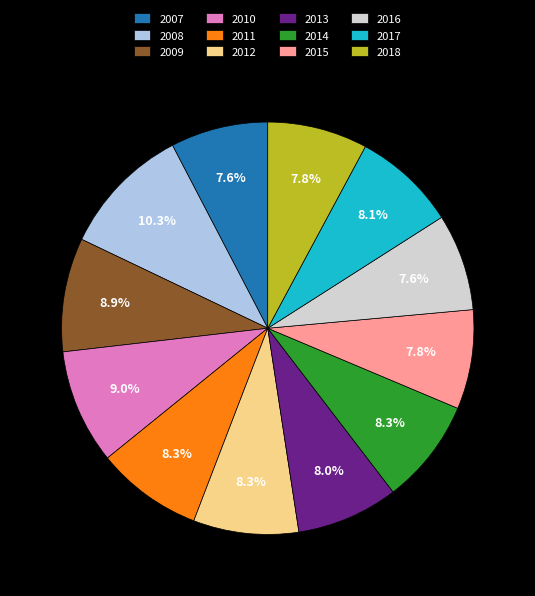

The 2017 slice represents 13% of the pie. True or false?

False